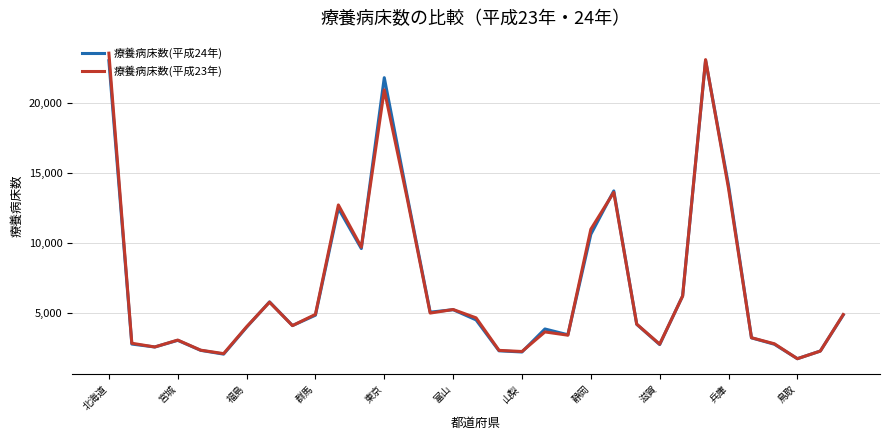

How many categories are shown in the chart?

33